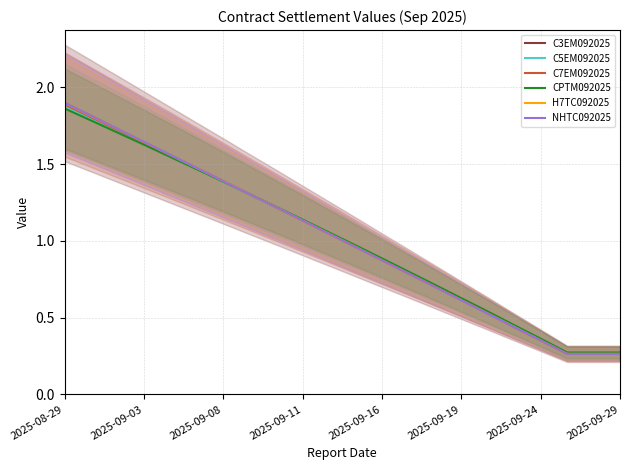

True or false: CPTM092025 and C5EM092025 cross at least once.

False